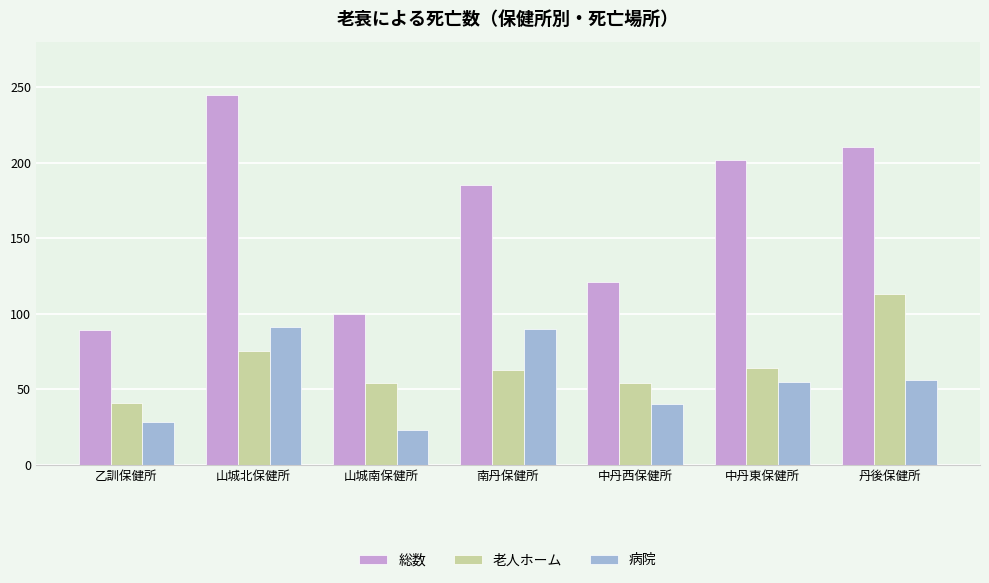

At how many categories does at least one series exceed 181?

4